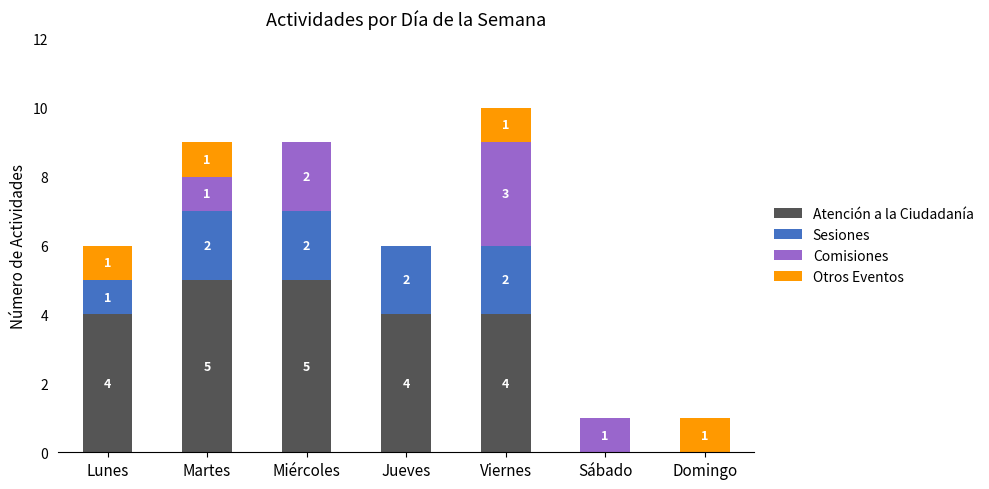

True or false: Atención a la Ciudadanía has a value of 6 at Jueves.

False